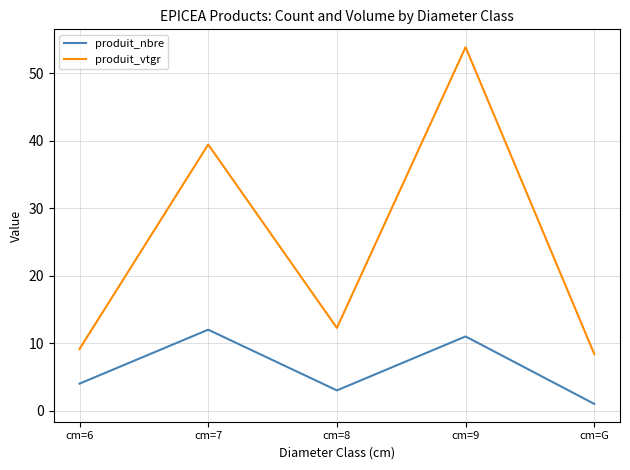

At which category does the chart reach its minimum across all series?

cm=G